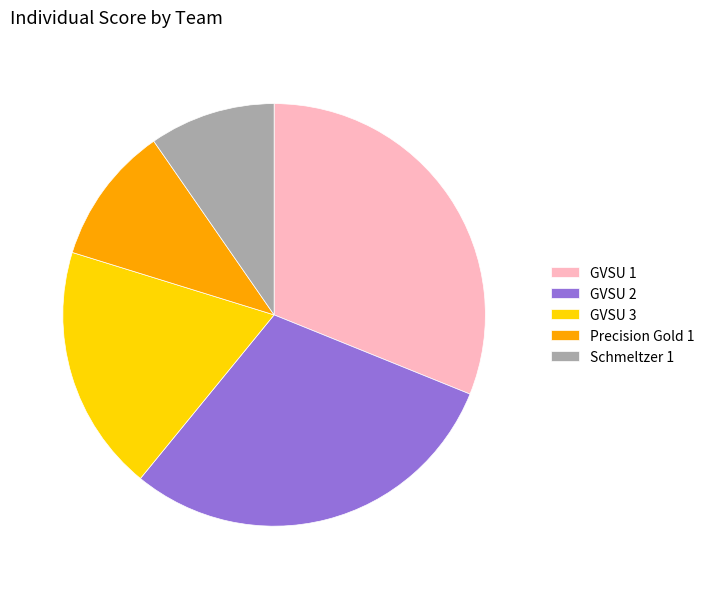

True or false: GVSU 2 accounts for 21% of the total.

False